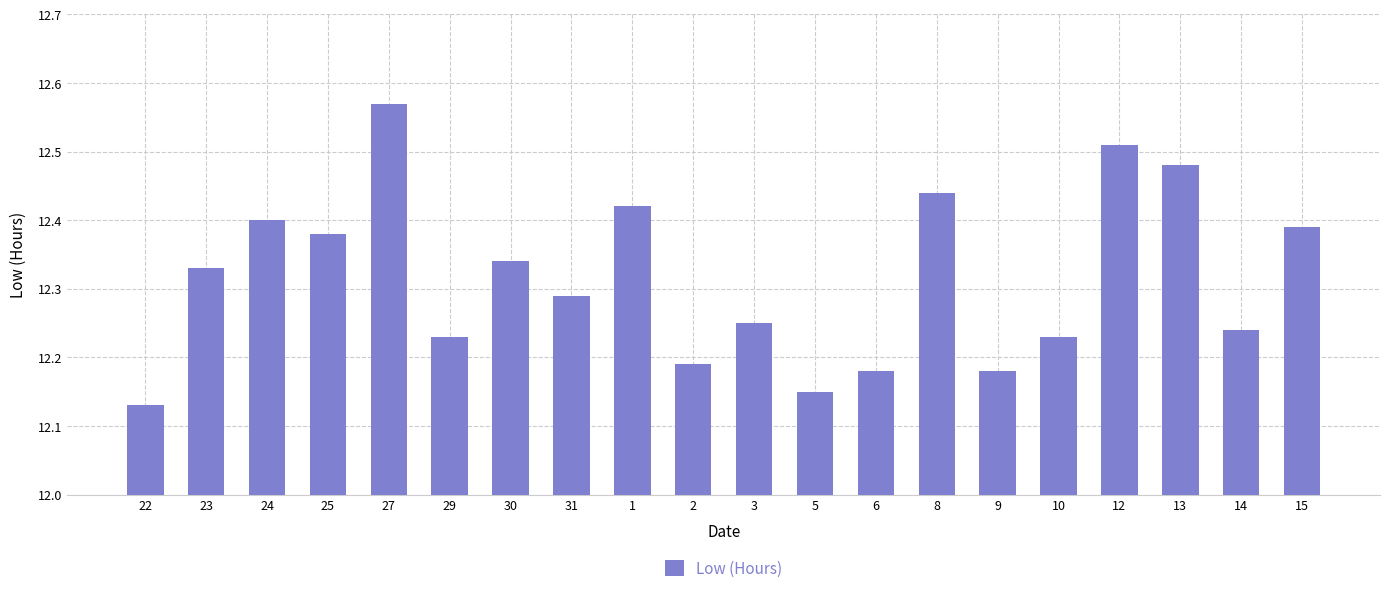

How many bars are there in total?

20